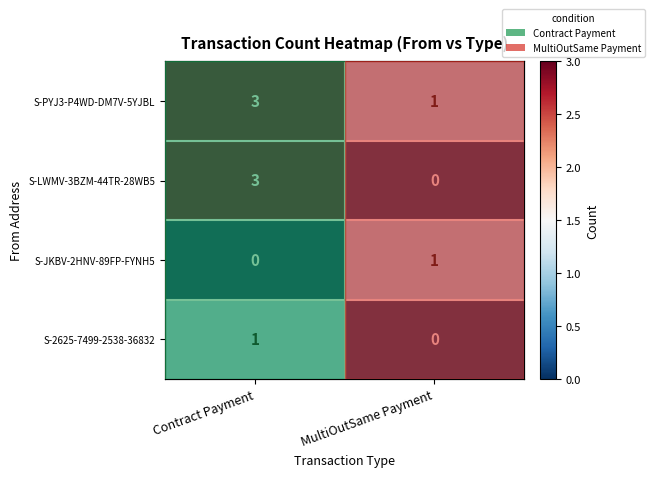

How many S-LWMV-3BZM-44TR-28WB5 values are between 0 and 3?

2